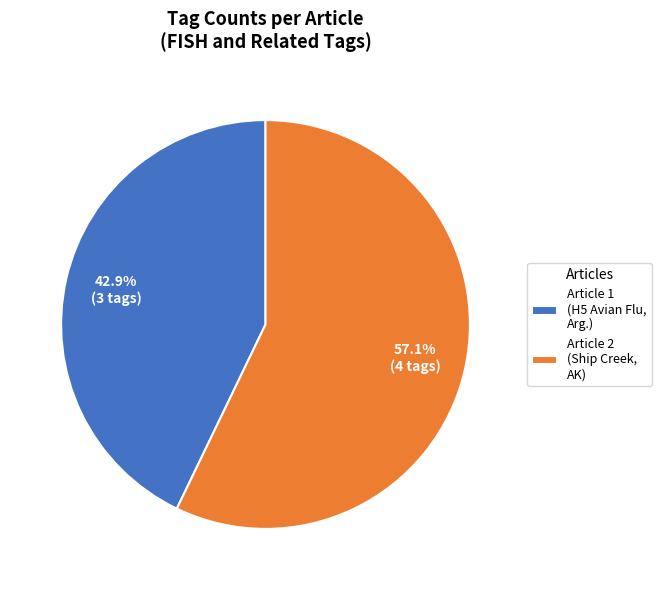

Which slice is the largest?

Article 2 (Ship Creek, AK)